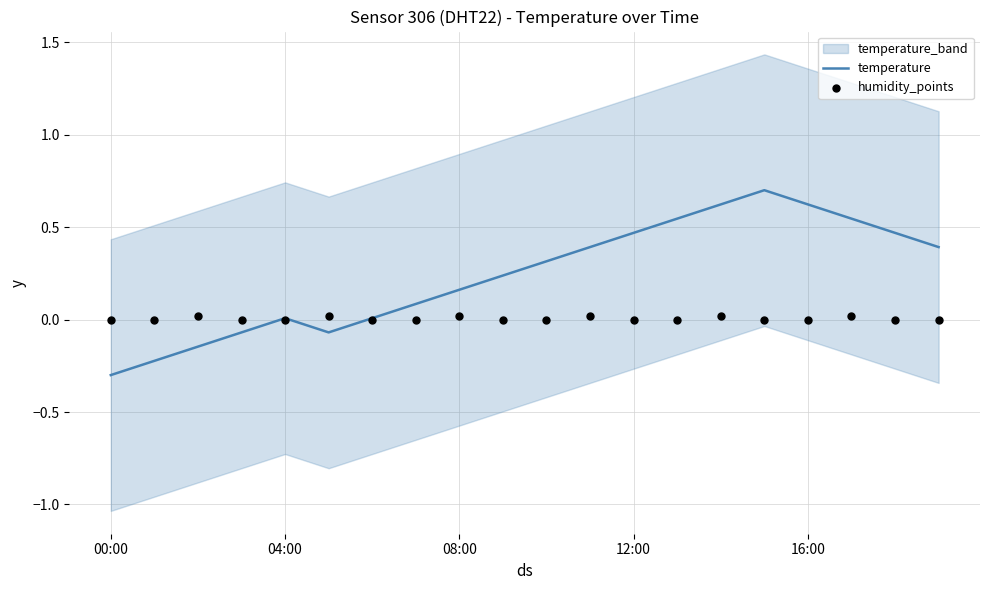

Which series has the widest spread of Y values?

temperature